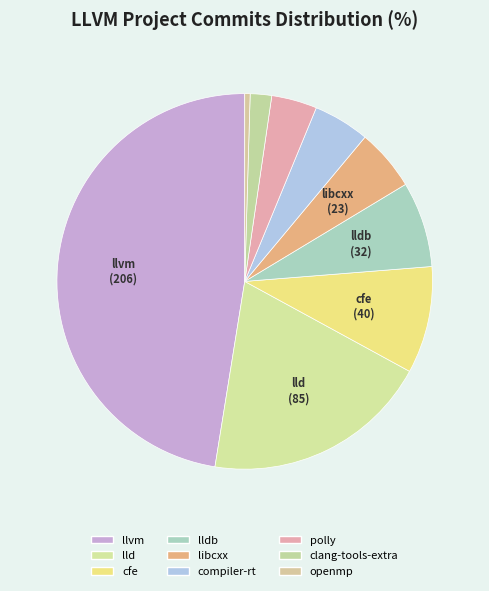

To the nearest percent, what is the difference between the largest and smallest slice percentages?

47%